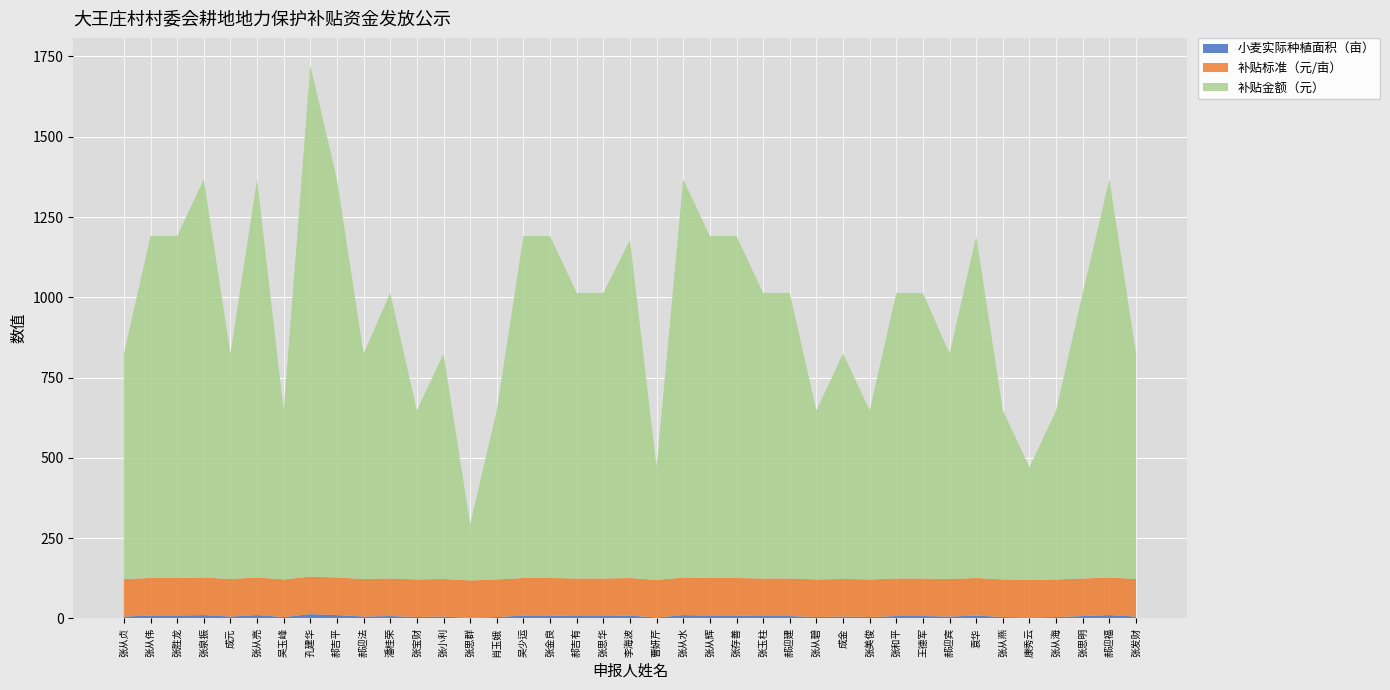

Reading left to right, extract all data points from this chart.

小麦实际种植面积（亩）: 张从贞=6.0	张从伟=9.1	张胜龙=9.1	张泉振=10.6	成元=6.0	张从亮=10.6	吴玉峰=4.5	孔建华=13.6	郝吉平=10.6	郝迎法=6.0	潘桂荣=7.6	张宝财=4.5	张小利=6.0	张思群=1.5	肖玉娥=4.5	吴少运=9.1	张金良=9.1	郝吉有=7.6	张思华=7.6	李海波=9.0	曹妍芹=3.0	张从水=10.6	张从辉=9.1	张存善=9.1	张玉柱=7.6	郝迎建=7.6	张从碧=4.5	成金=6.0	张美俊=4.5	张和平=7.6	王德军=7.6	郝迎宾=6.0	袁华=9.1	张从燕=4.5	康秀云=3.0	张从海=4.5	张思明=7.6	郝迎福=10.6	张发财=6.0
补贴标准（元/亩）: 张从贞=117.0	张从伟=117.0	张胜龙=117.0	张泉振=117.0	成元=117.0	张从亮=117.0	吴玉峰=117.0	孔建华=117.0	郝吉平=117.0	郝迎法=117.0	潘桂荣=117.0	张宝财=117.0	张小利=117.0	张思群=117.0	肖玉娥=117.0	吴少运=117.0	张金良=117.0	郝吉有=117.0	张思华=117.0	李海波=117.0	曹妍芹=117.0	张从水=117.0	张从辉=117.0	张存善=117.0	张玉柱=117.0	郝迎建=117.0	张从碧=117.0	成金=117.0	张美俊=117.0	张和平=117.0	王德军=117.0	郝迎宾=117.0	袁华=117.0	张从燕=117.0	康秀云=117.0	张从海=117.0	张思明=117.0	郝迎福=117.0	张发财=117.0
补贴金额（元）: 张从贞=702.0	张从伟=1064.7	张胜龙=1064.7	张泉振=1240.2	成元=702.0	张从亮=1240.2	吴玉峰=526.5	孔建华=1591.2	郝吉平=1240.2	郝迎法=702.0	潘桂荣=889.2	张宝财=526.5	张小利=702.0	张思群=175.5	肖玉娥=526.5	吴少运=1064.7	张金良=1064.7	郝吉有=889.2	张思华=889.2	李海波=1053.0	曹妍芹=351.0	张从水=1240.2	张从辉=1064.7	张存善=1064.7	张玉柱=889.2	郝迎建=889.2	张从碧=526.5	成金=702.0	张美俊=526.5	张和平=889.2	王德军=889.2	郝迎宾=702.0	袁华=1064.7	张从燕=526.5	康秀云=351.0	张从海=526.5	张思明=889.2	郝迎福=1240.2	张发财=702.0